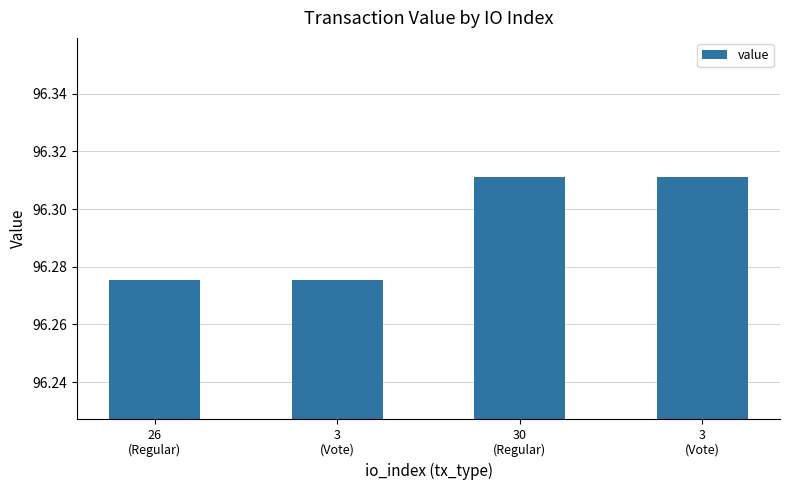

Rank the categories by value from highest to lowest.

30
(Regular), 3
(Vote), 26
(Regular), 3
(Vote)